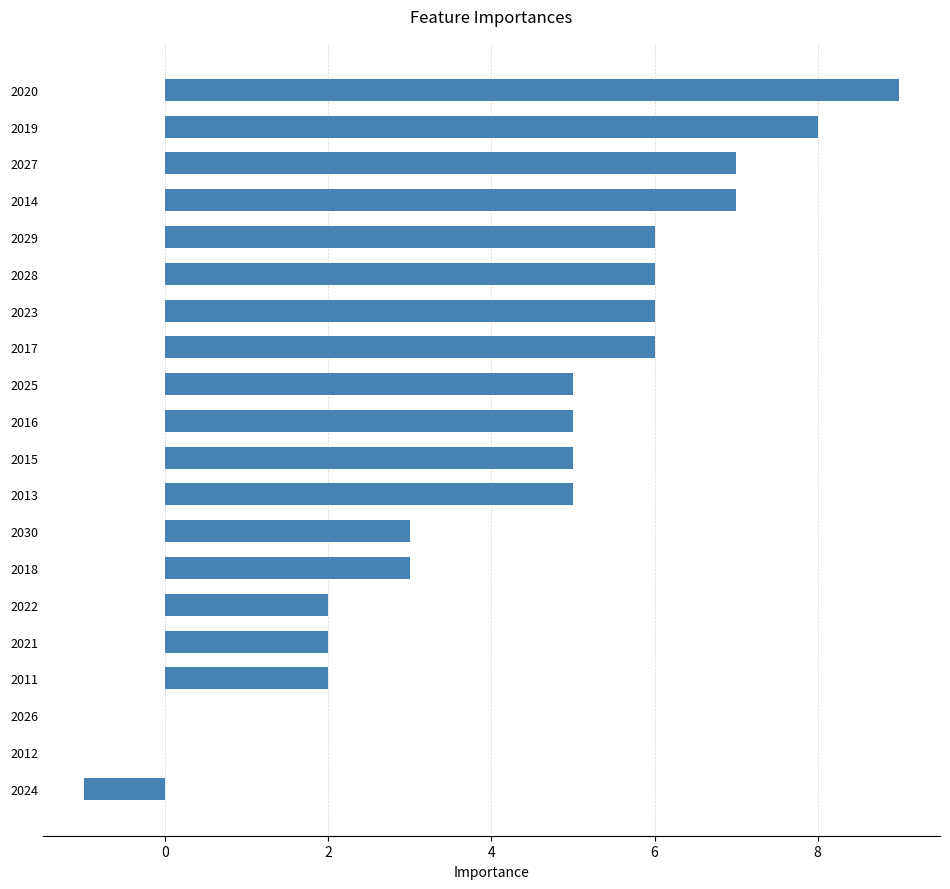

What value does the data have at 2027?

7